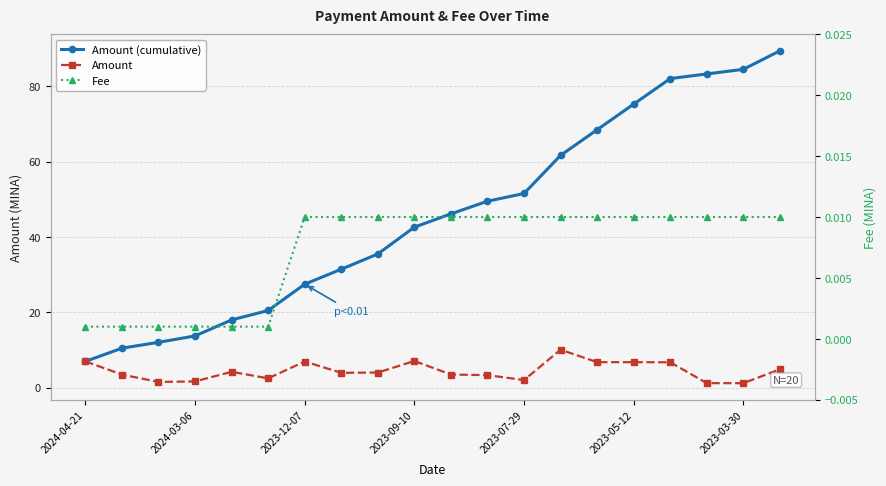

What is the total value across all series at 14?

75.2